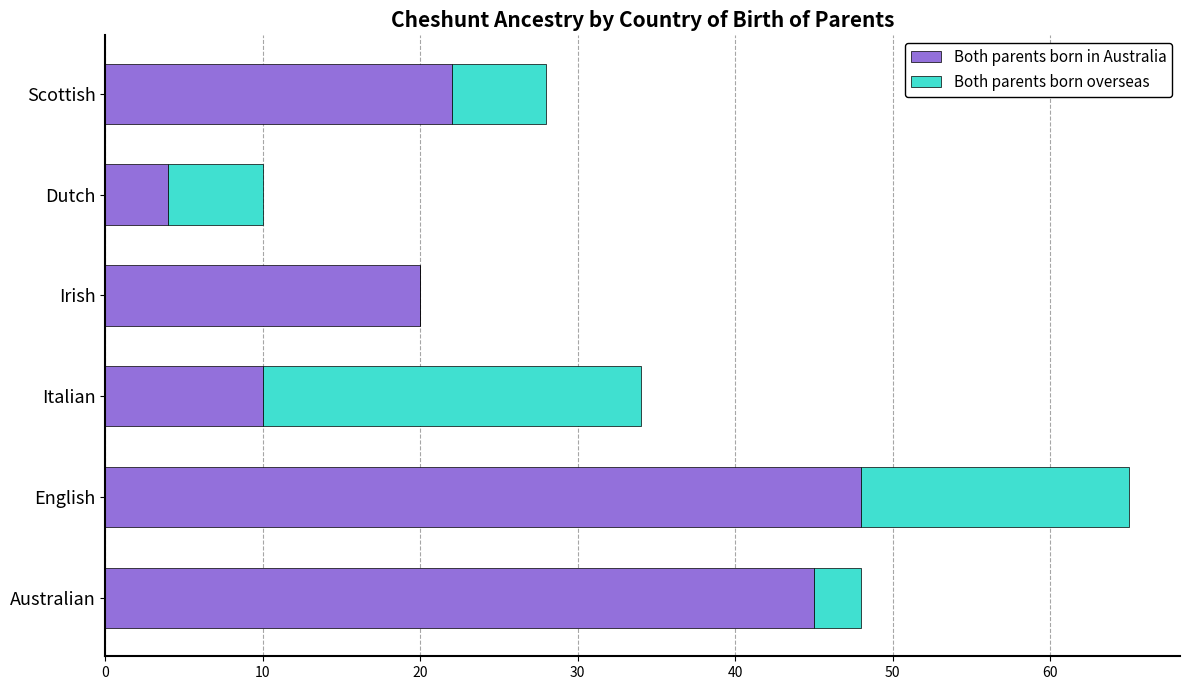

What are all the series names shown in the legend?

Both parents born in Australia, Both parents born overseas